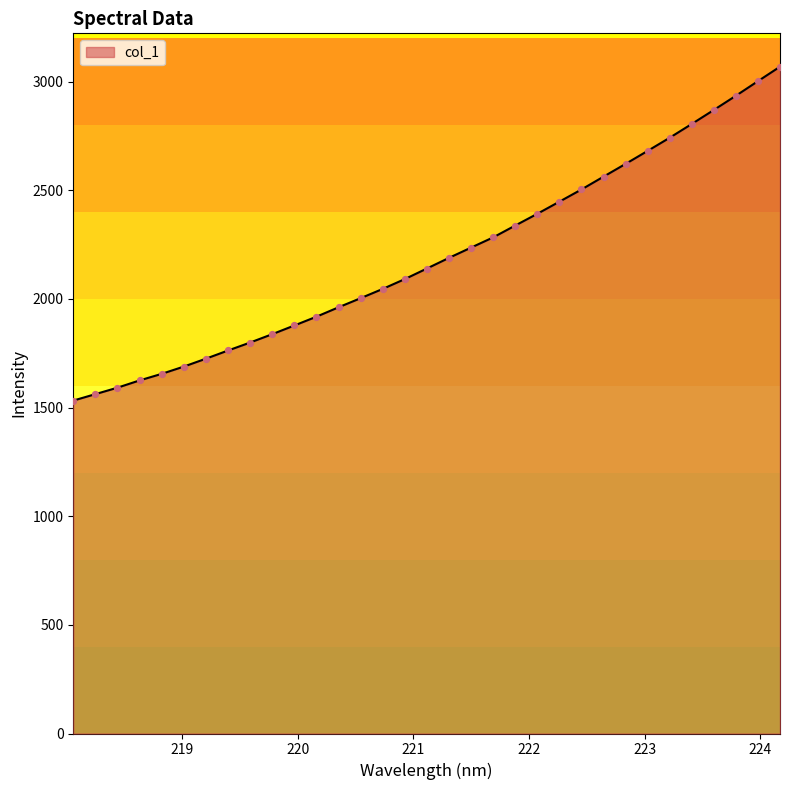

What is the minimum value shown in the chart?

1531.8